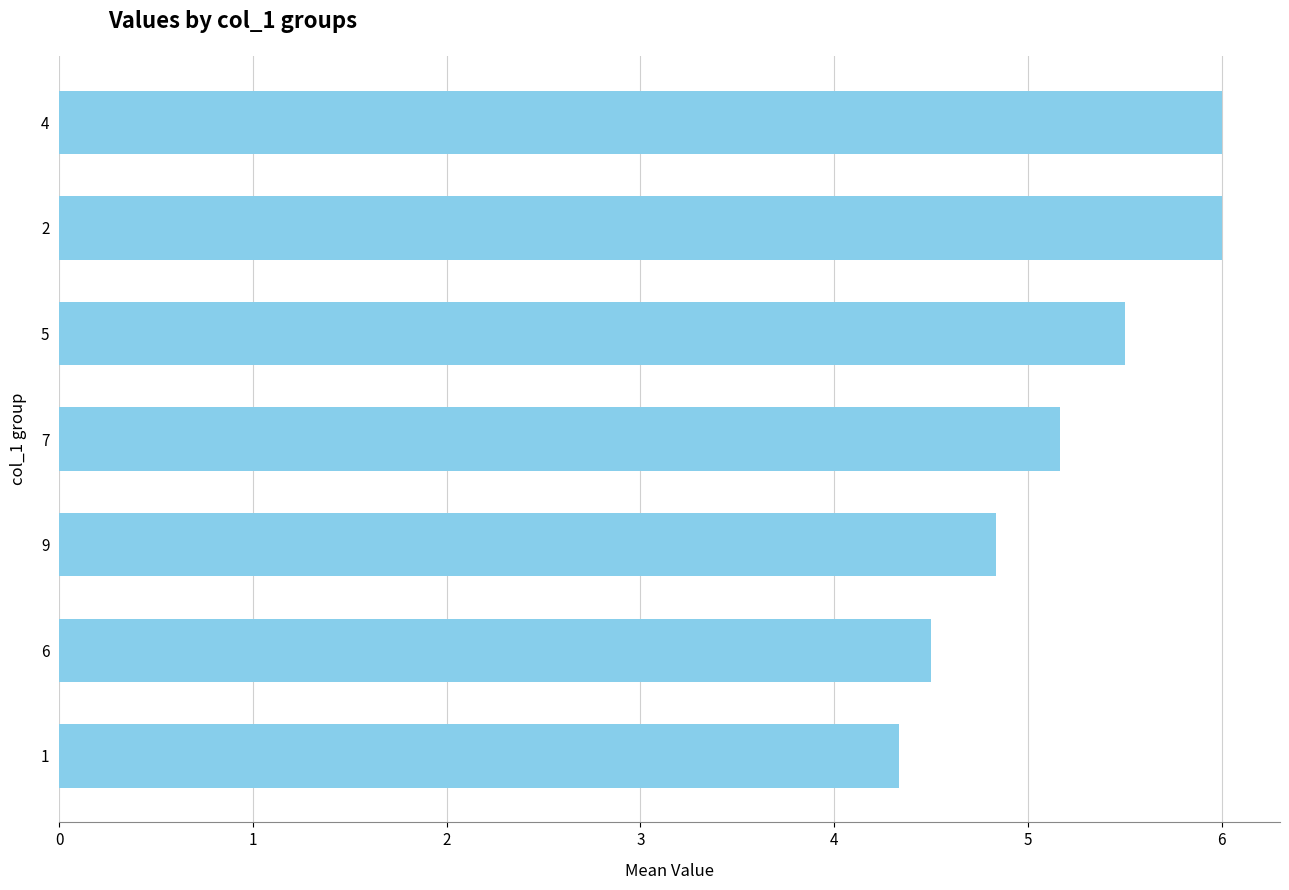

Approximately how many times larger is the value at 4 compared to 7?

1.2